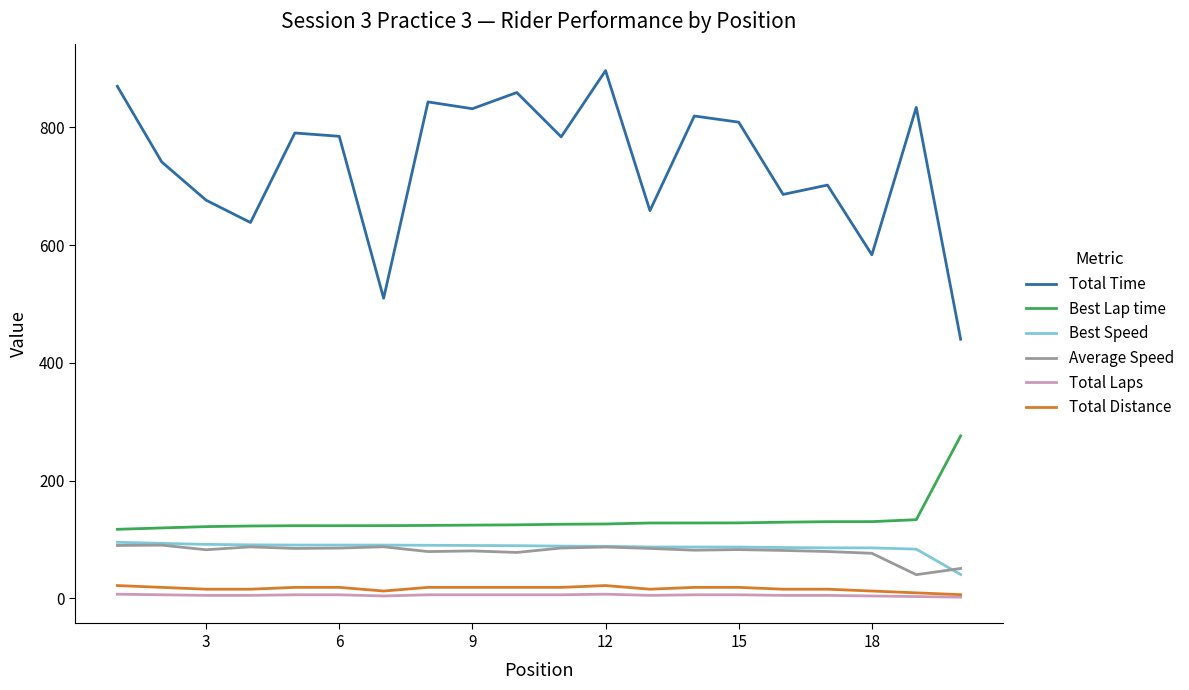

True or false: Average Speed and Best Lap time intersect in this chart.

False